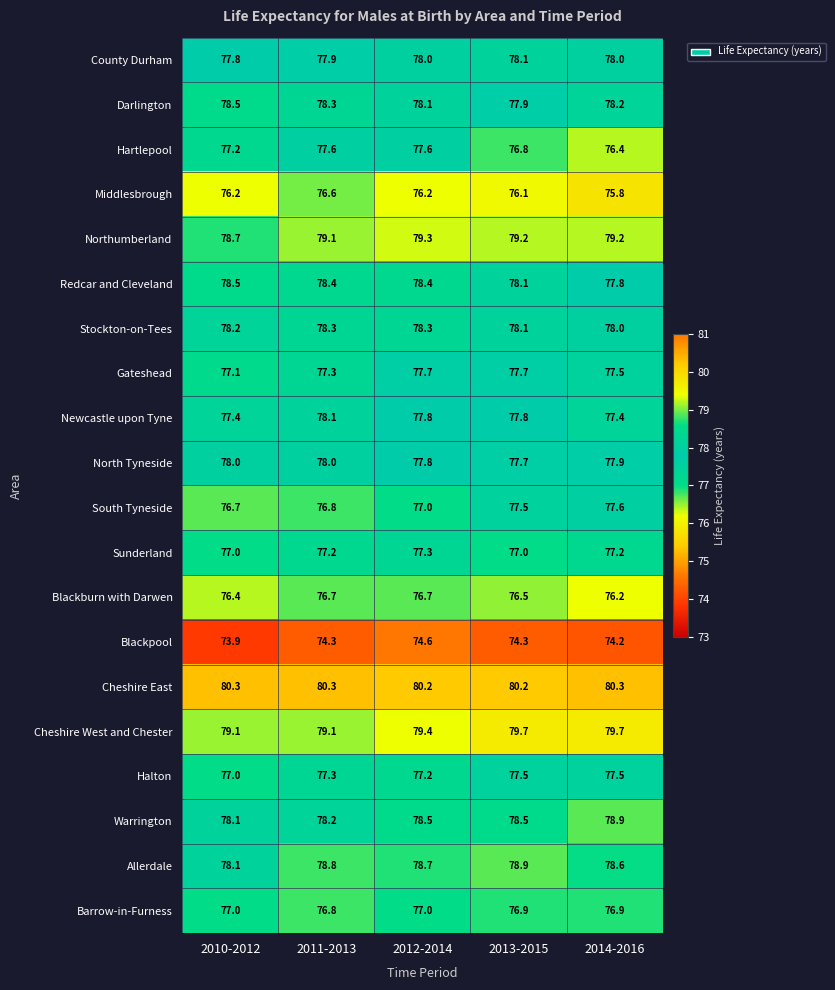

What is the lowest value of the Blackpool series?

73.9